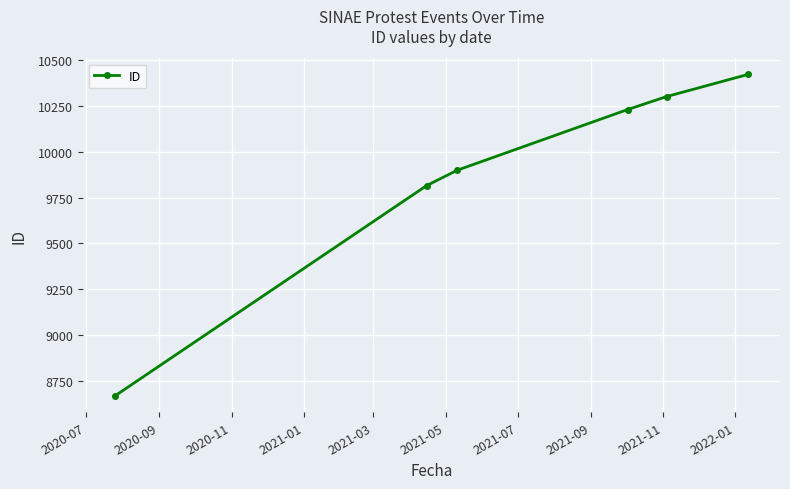

What is the value of the 5th point from the left?

10302